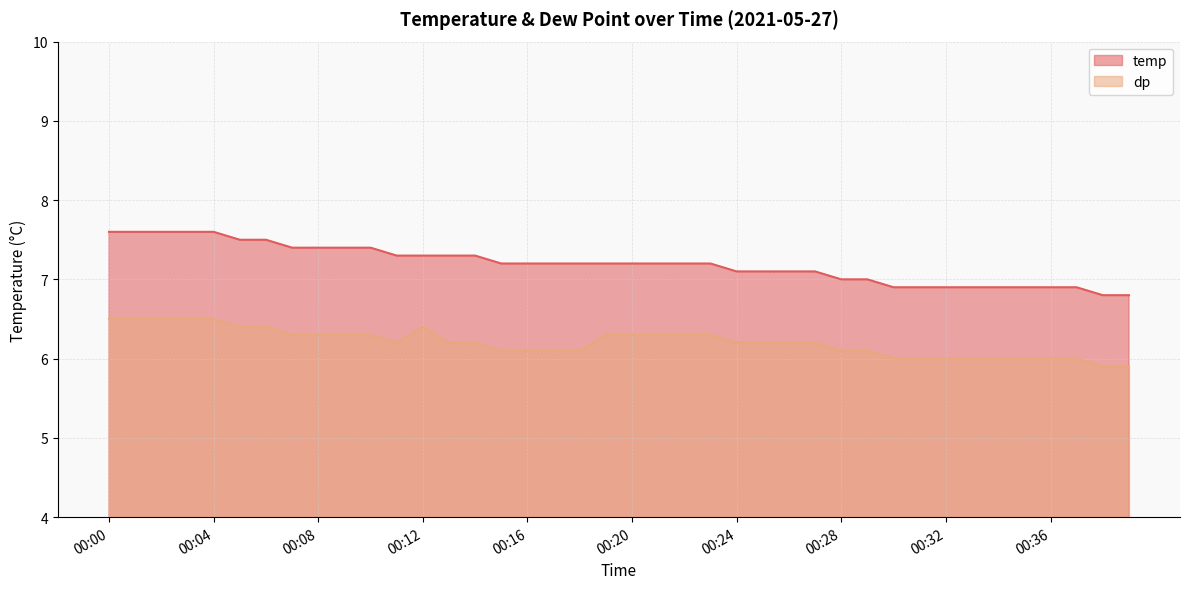

What is the value of the dp point at the 27th from the left?

6.2